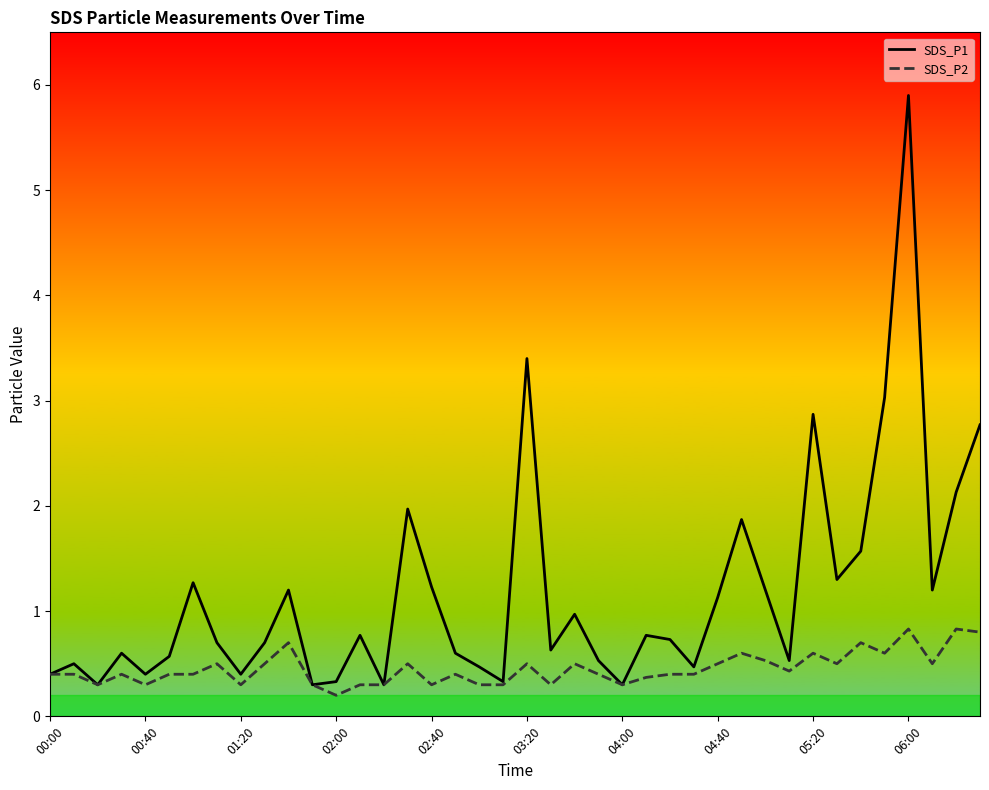

List the series in order of their overall mean, lowest first.

SDS_P2, SDS_P1